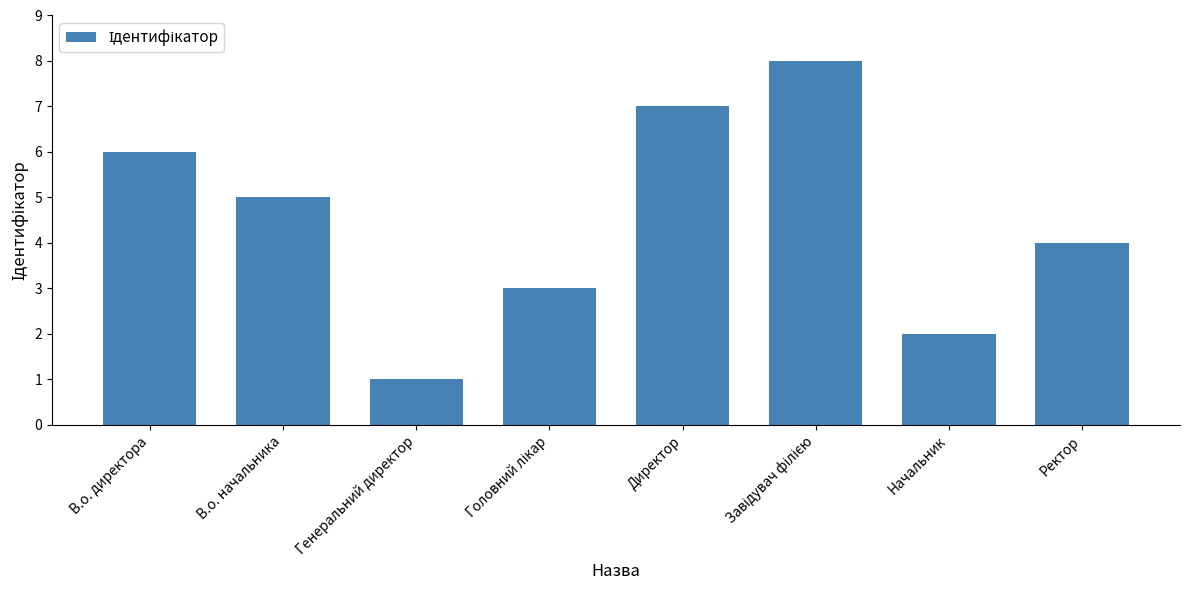

What position from the left is Директор?

5